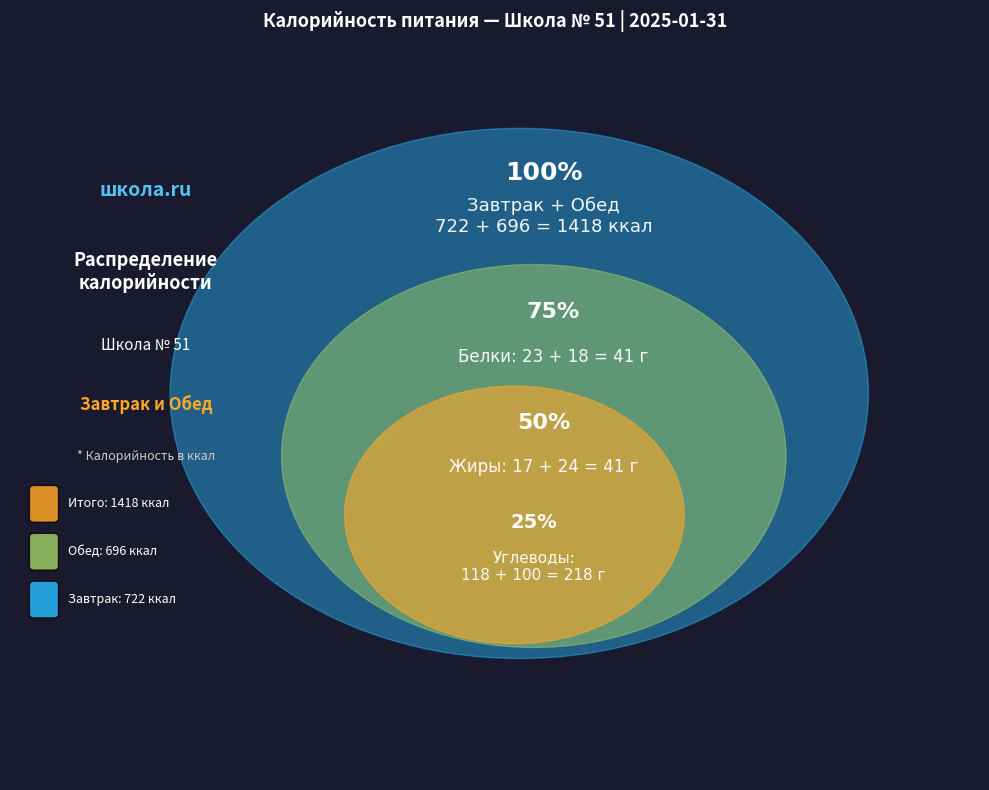

To the nearest percent, what portion does Итого за обед represent?

49%